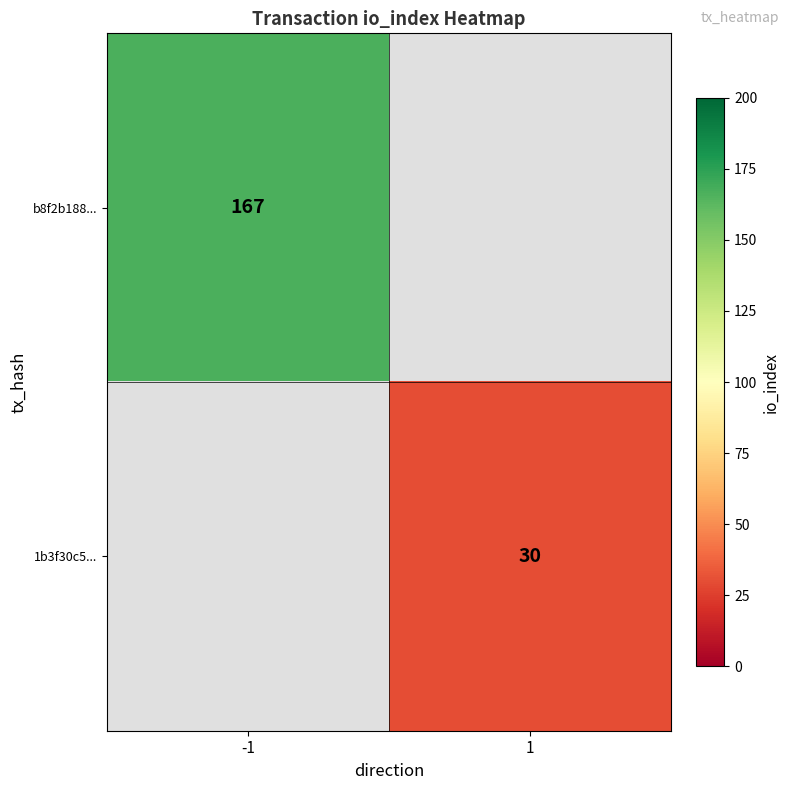

True or false: b8f2b188... has a value of 85 at -1.

False